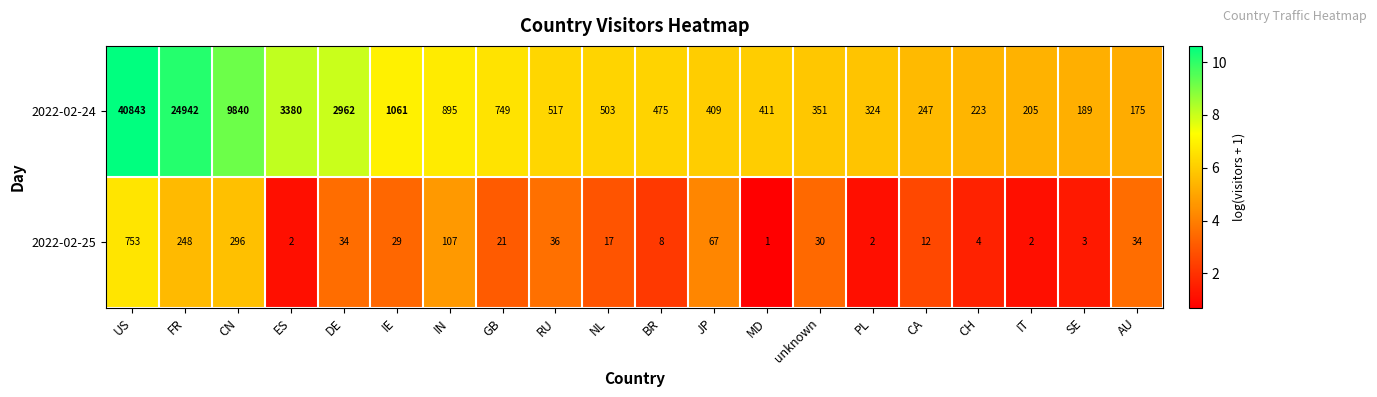

Rank the series by their average value, from lowest to highest.

2022-02-25, 2022-02-24